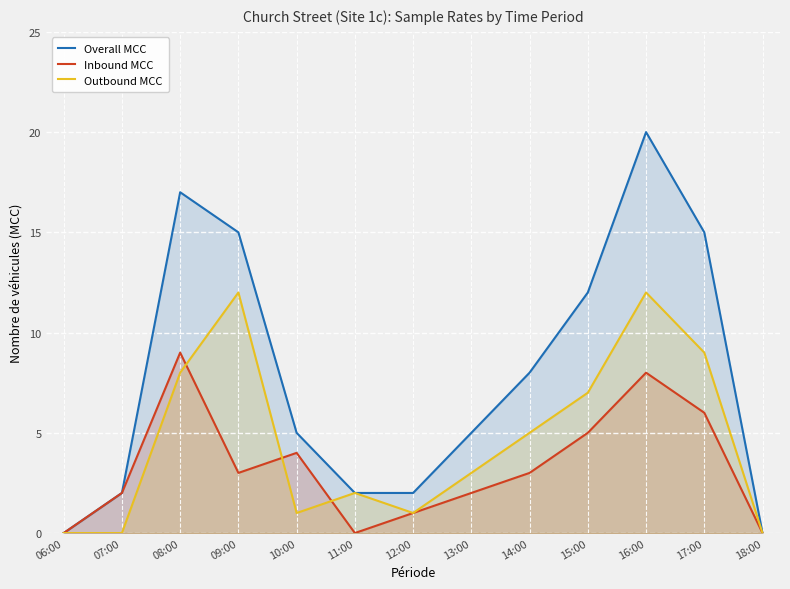

Where do Outbound MCC and Inbound MCC first cross each other?

08:00 and 09:00